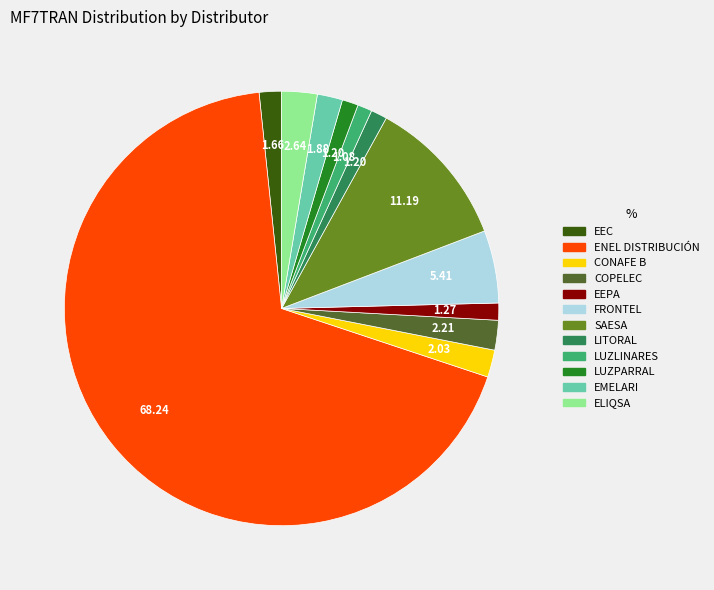

Is there any slice that represents more than half of the pie?

Yes